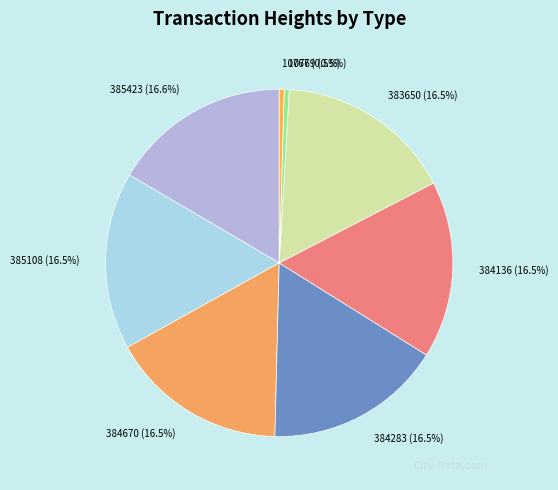

What is the ratio of the value at 384283 to the value at 385423?

1.0